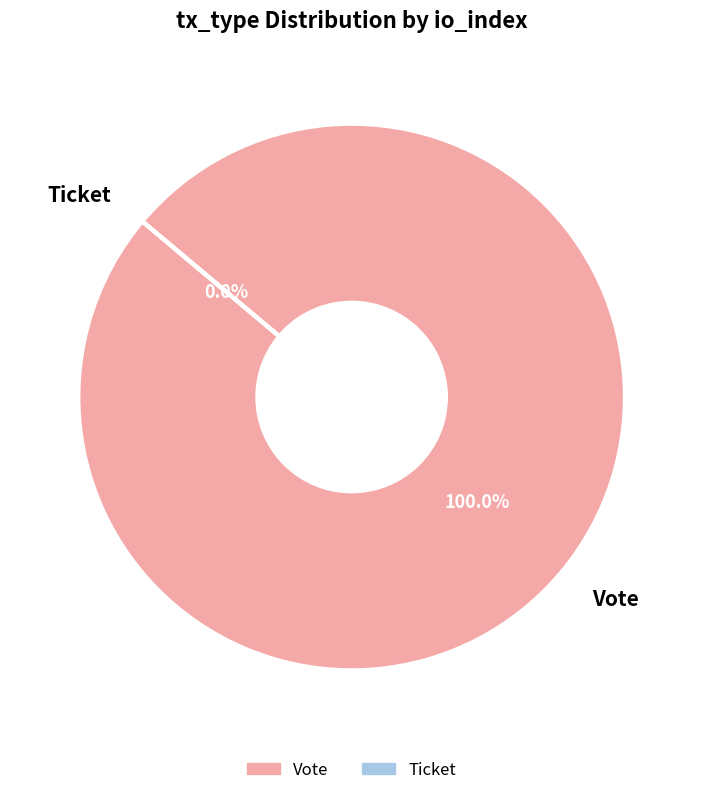

What is the change in value from Vote to Ticket?

-1